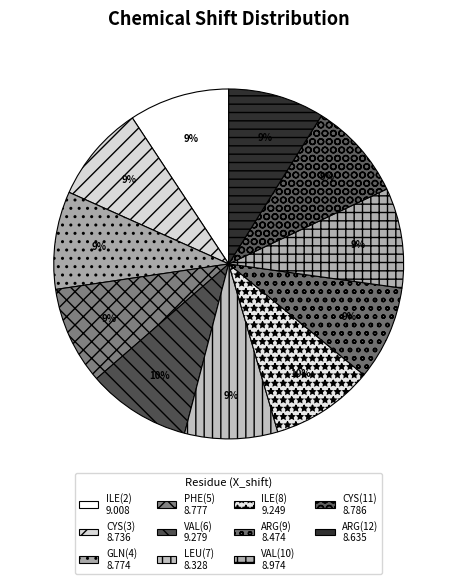

How many slices are in this pie chart?

11